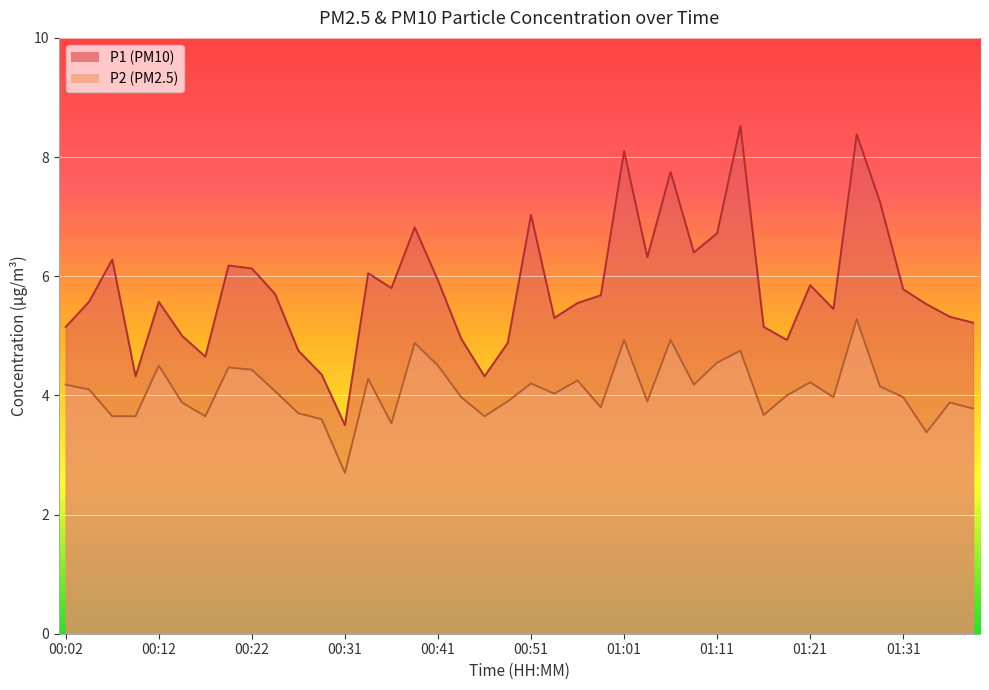

List the series in order of their overall mean, lowest first.

P2, P1